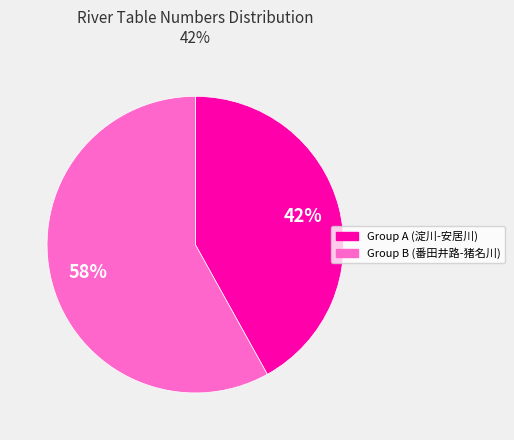

Does any single category account for the majority?

Yes